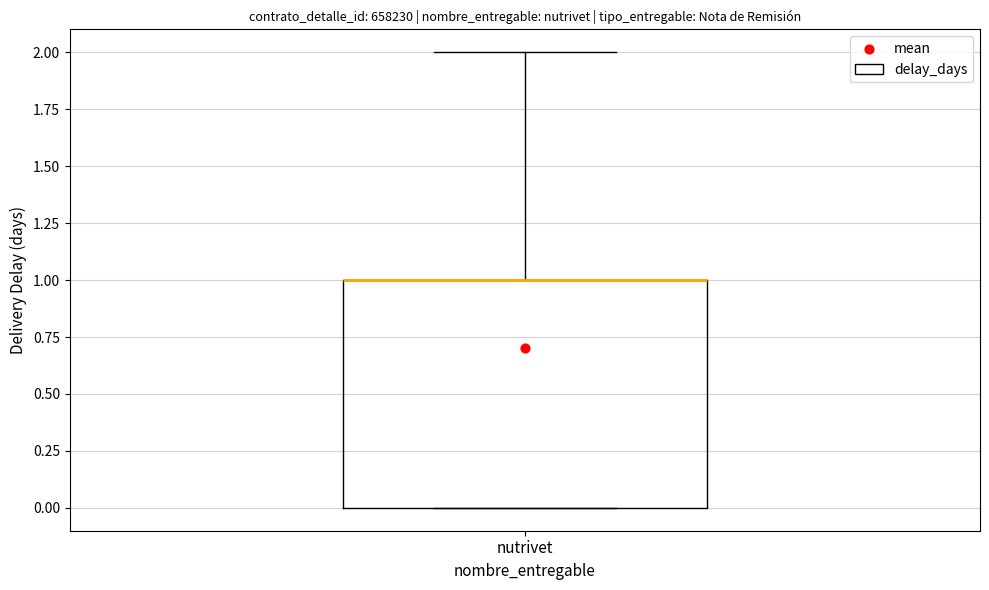

Where is the lower edge of the box for nutrivet on the y-axis? The values are not printed on the chart, so give them approximately, as read against the axis.

0